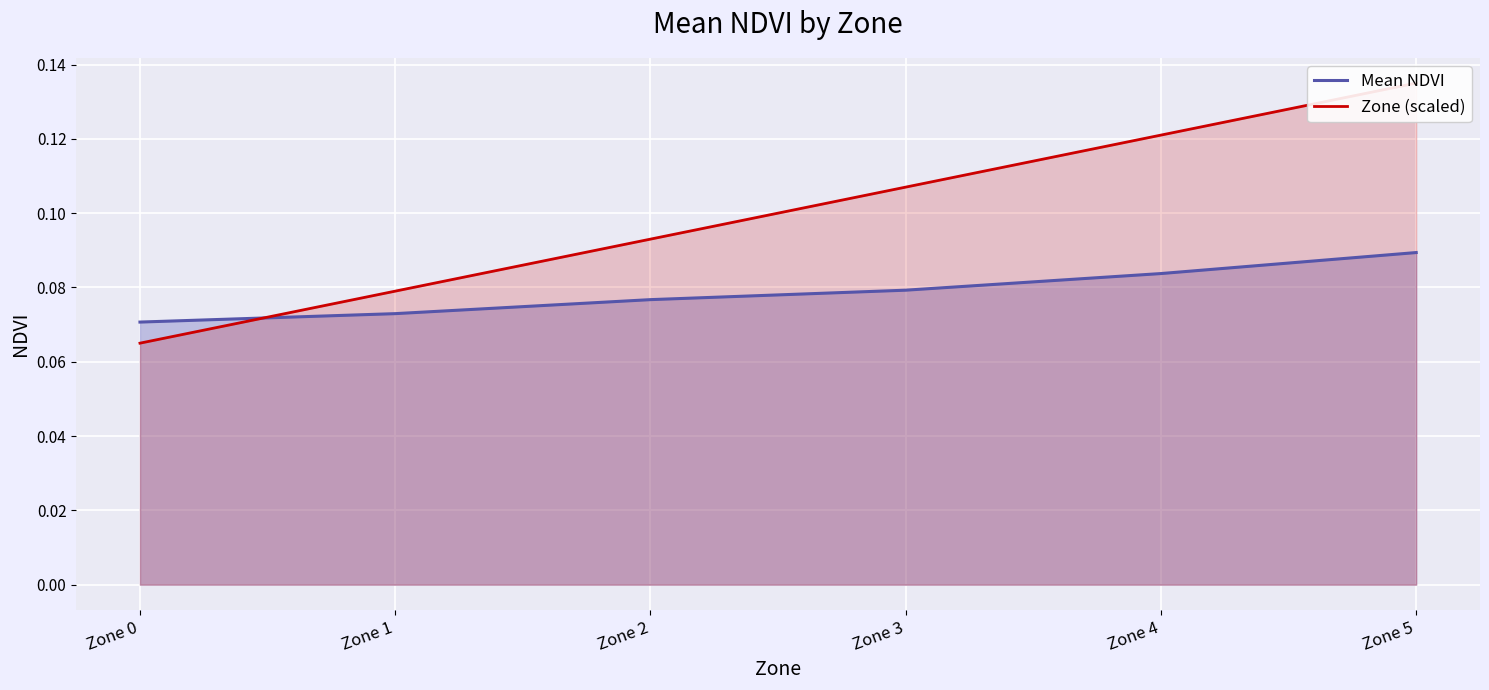

Reading left to right, extract all data points from this chart.

Mean NDVI: Zone 0=0.1	Zone 1=0.1	Zone 2=0.1	Zone 3=0.1	Zone 4=0.1	Zone 5=0.1
Zone (scaled): Zone 0=0.1	Zone 1=0.1	Zone 2=0.1	Zone 3=0.1	Zone 4=0.1	Zone 5=0.1